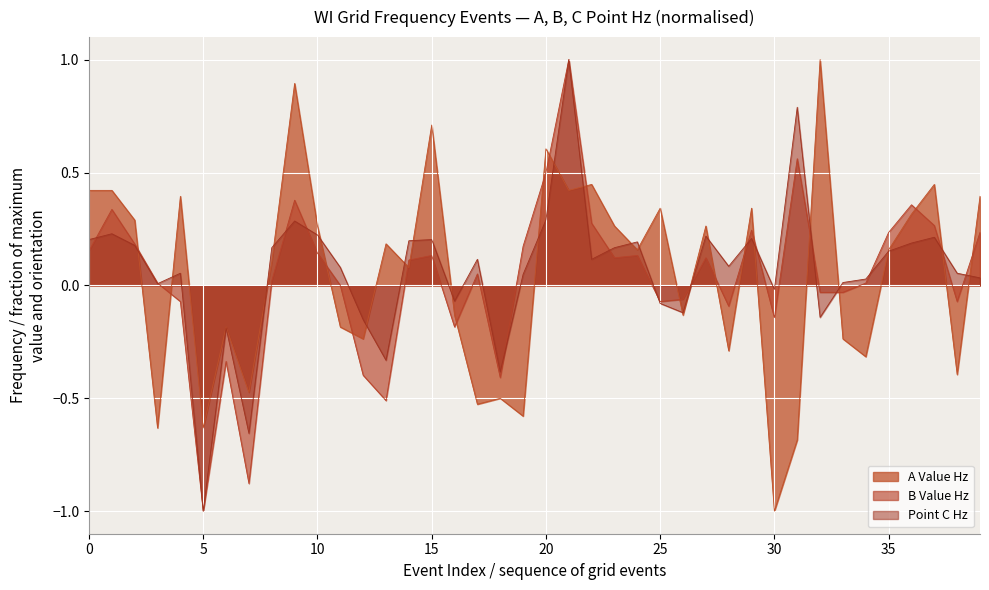

List the series in order of their overall mean, highest first.

Point C Hz, A Value Hz, B Value Hz